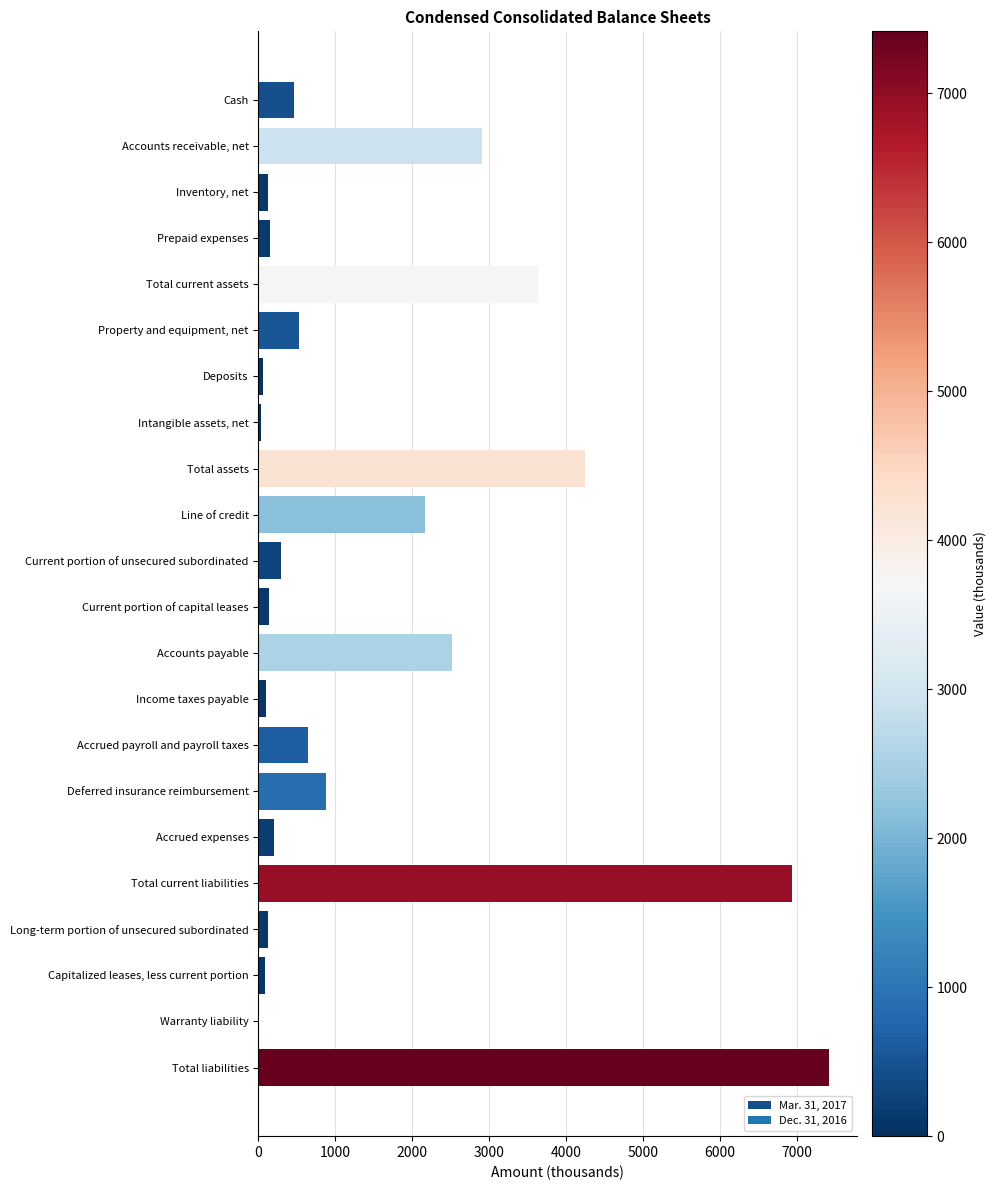

Are the bars horizontal?

Yes